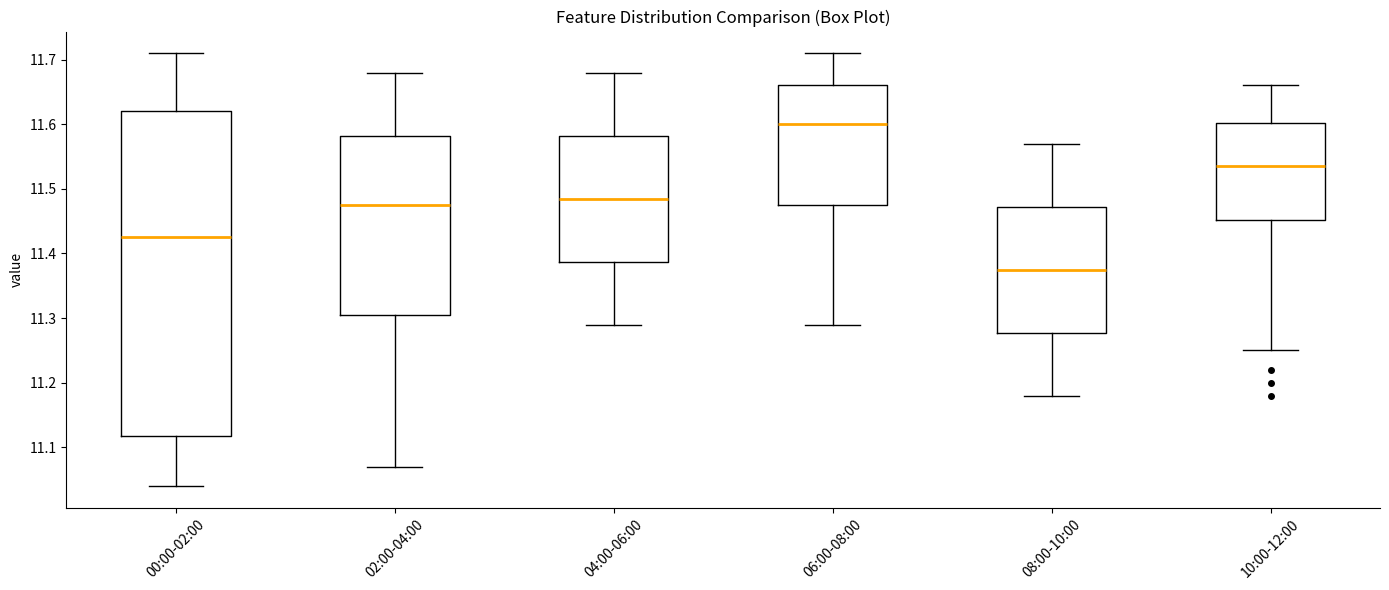

Which box has the highest median line?

06:00-08:00